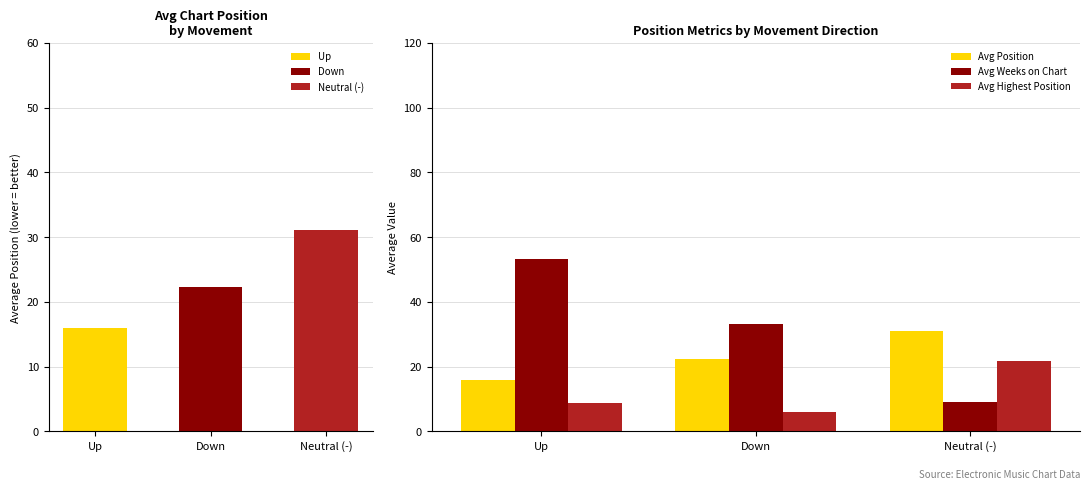

List the labels in order of Avg Position value, smallest first.

Up, Down, Neutral (-)